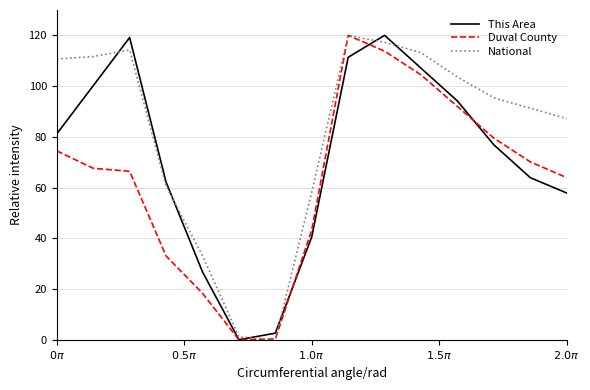

List the series in order of their overall mean, lowest first.

Duval County, This Area, National